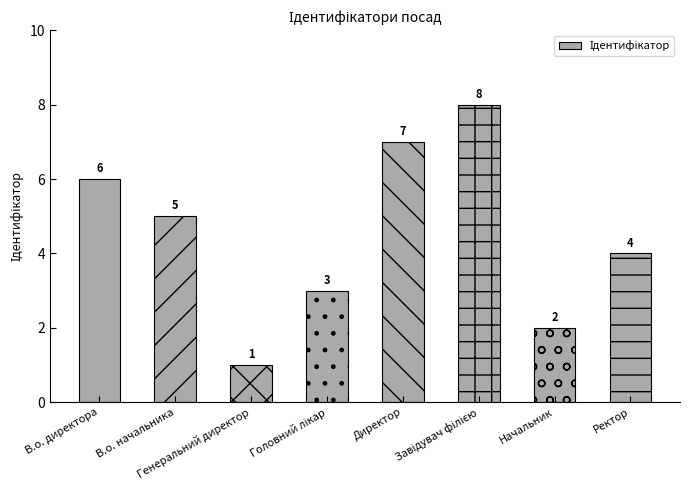

Reading right to left, transcribe all the data shown in this chart.

4	2	8	7	3	1	5	6